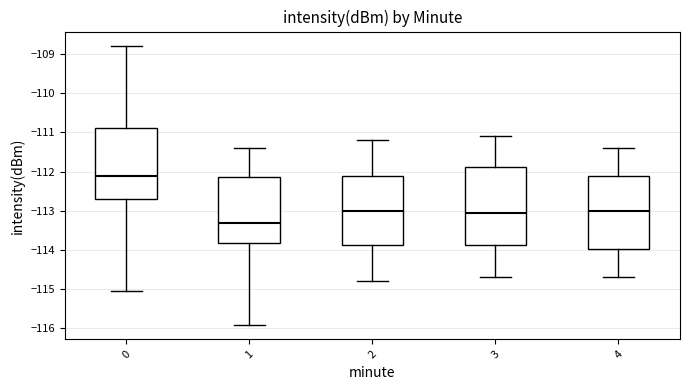

Reading left to right, read every box against the y-axis: the position of its median line, the range the box covers, and the ends of its whiskers. The values are not printed on the chart, so give them approximately, as read against the axis.

0: median -112.1, box -112.7 to -110.9, whiskers -115.0 to -108.8
1: median -113.3, box -113.8 to -112.1, whiskers -115.9 to -111.4
2: median -113.0, box -113.9 to -112.1, whiskers -114.8 to -111.2
3: median -113.0, box -113.9 to -111.9, whiskers -114.7 to -111.1
4: median -113.0, box -114.0 to -112.1, whiskers -114.7 to -111.4